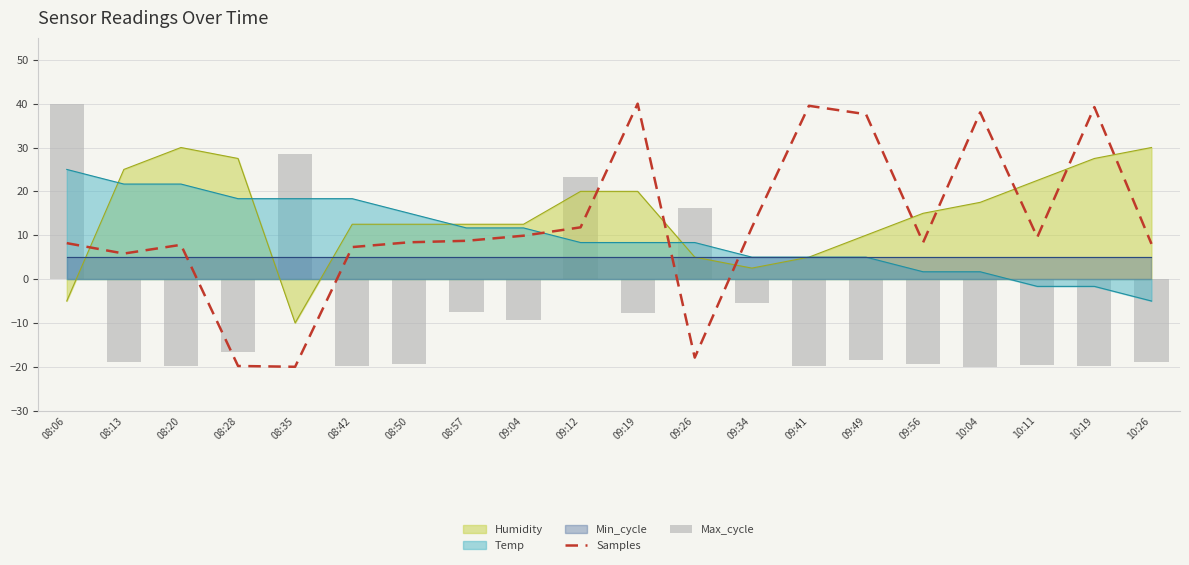

What position from the right is 08:13?

19